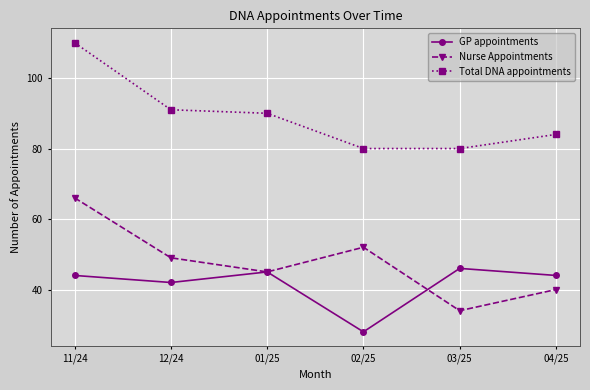

What position from the left is 01/25?

3